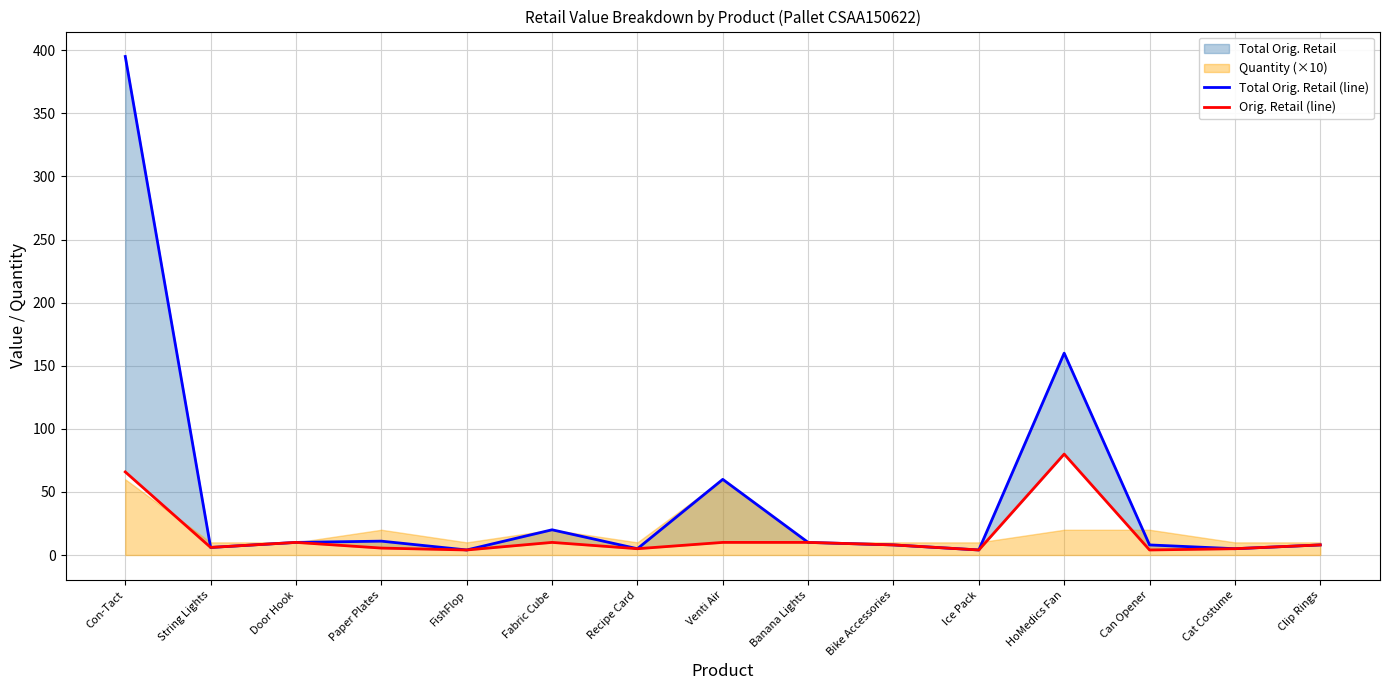

True or false: Total Orig. Retail (line) and Orig. Retail (line) intersect in this chart.

False